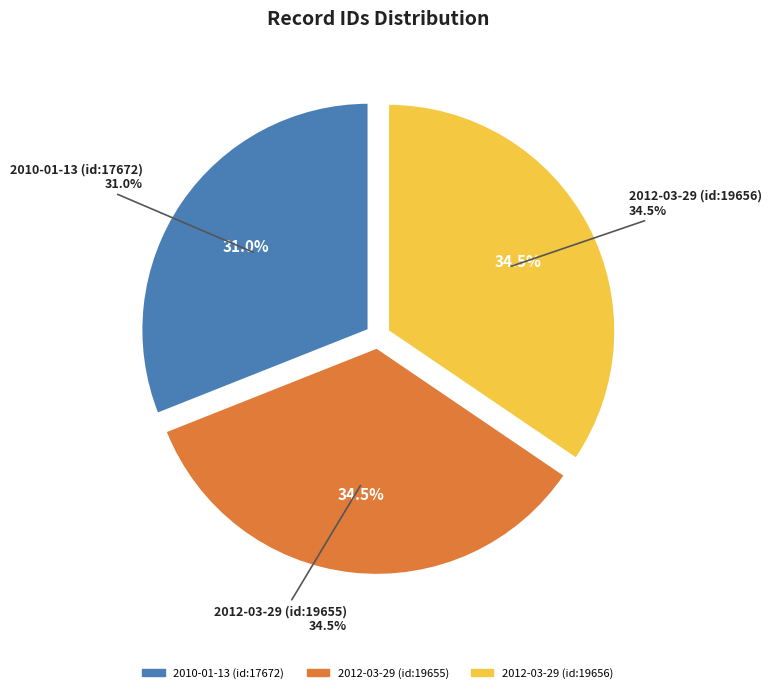

To the nearest percent, what portion does 2012-03-29 (id:19655) represent?

34%